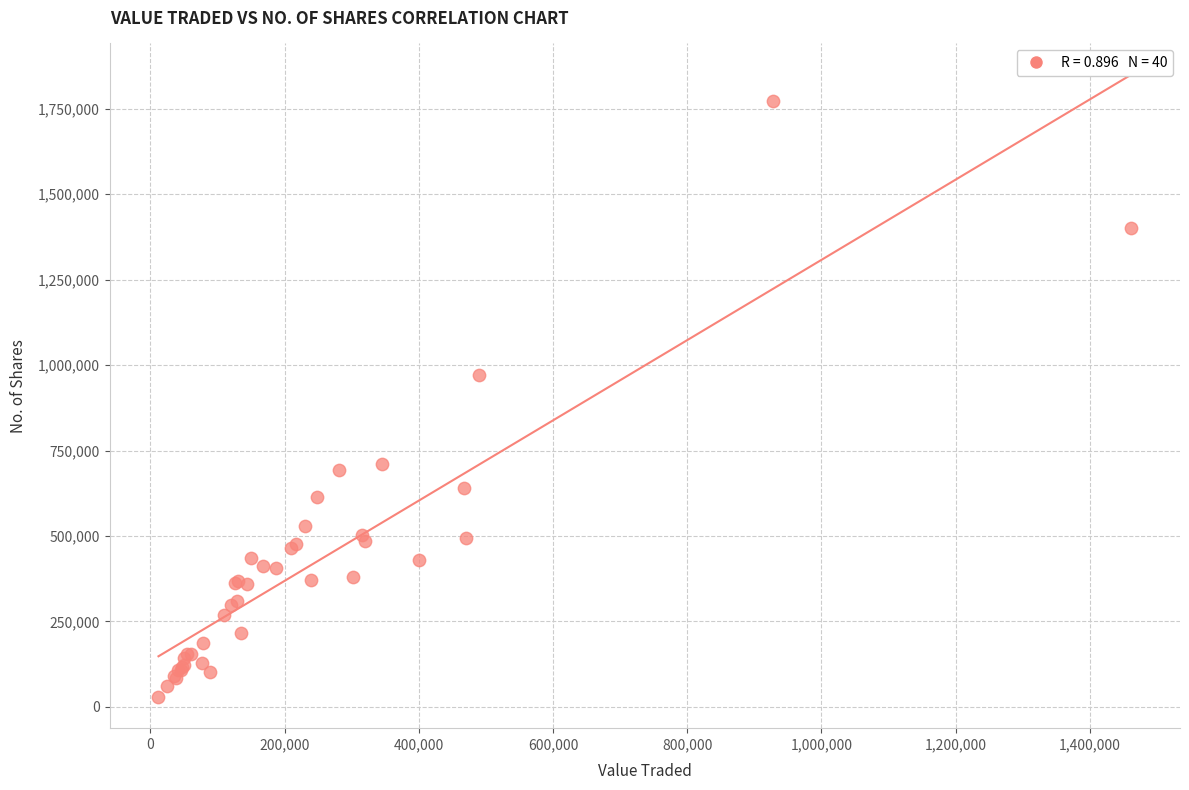

What Y value in the scatter plot is closest to 901122?

971041